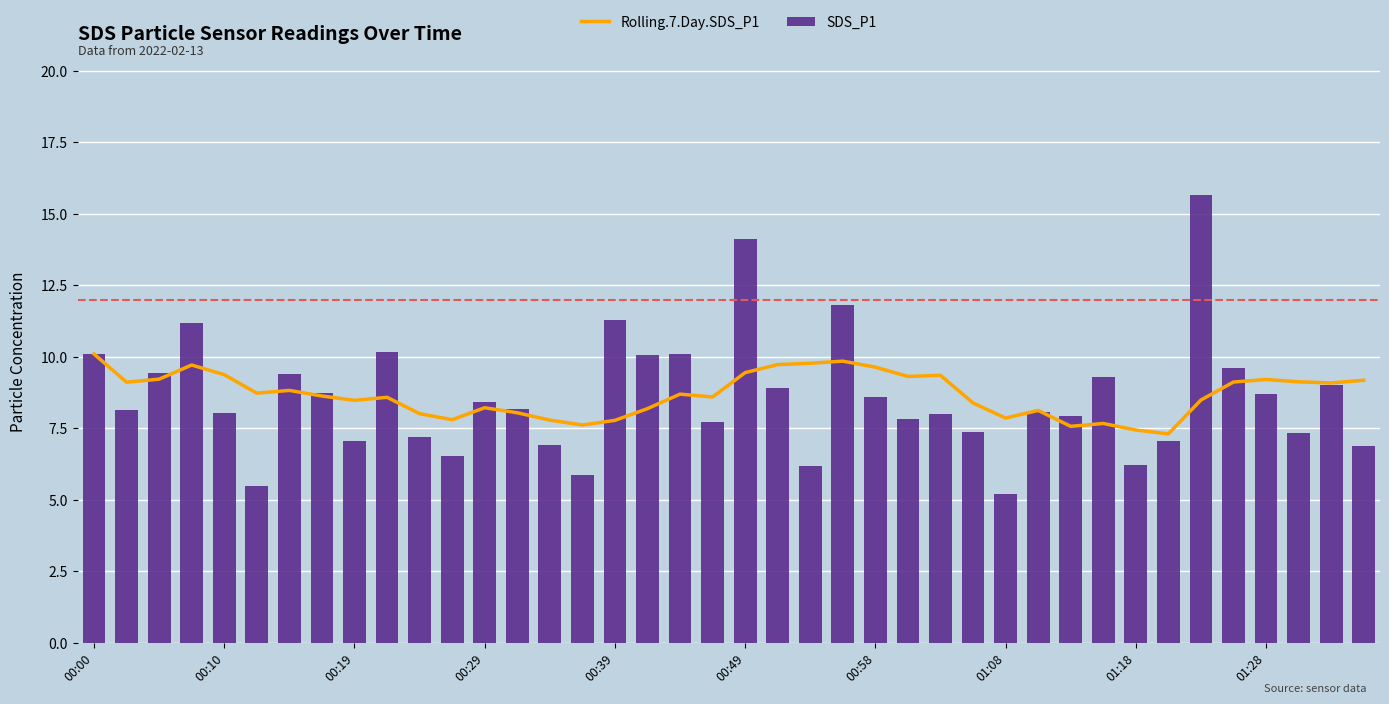

Are the bars grouped side by side (vs. stacked)?

Yes